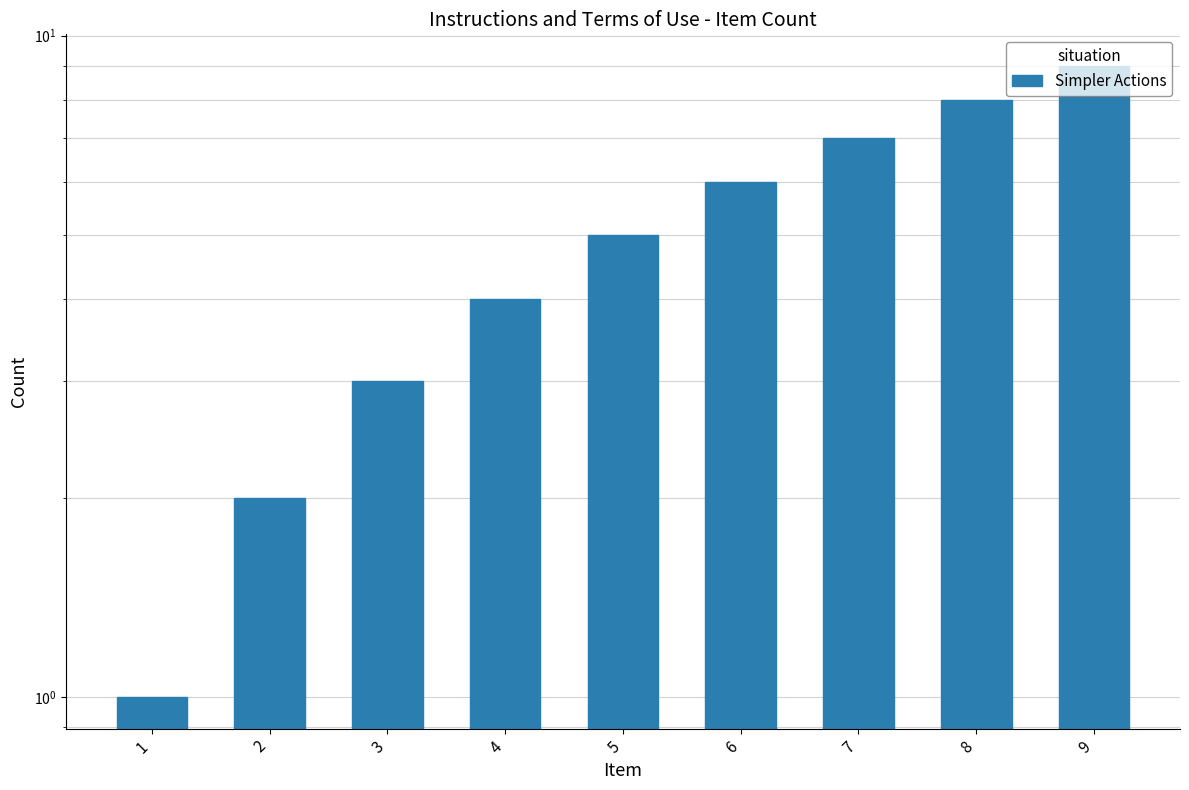

What is the value of the 9th bar from the left?

9